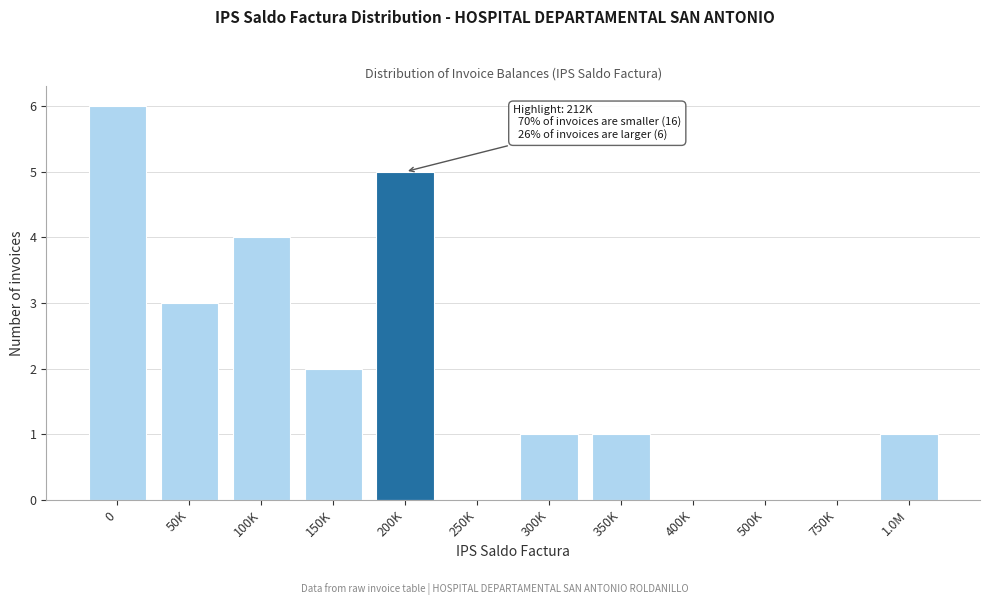

Reading left to right, extract all data points from this chart.

0=6	50K=3	100K=4	150K=2	200K=5	250K=0	300K=1	350K=1	400K=0	500K=0	750K=0	1.0M=1